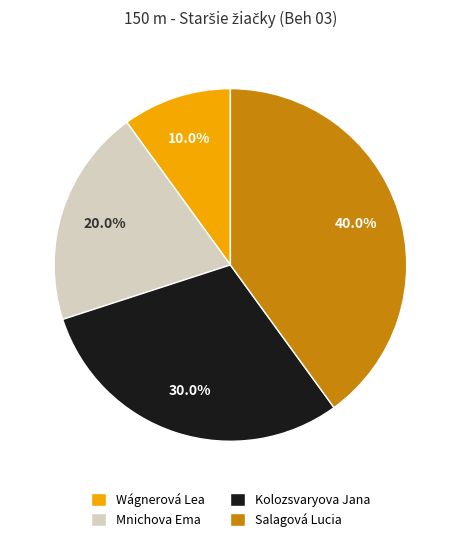

Which slice is the largest?

Salagová Lucia